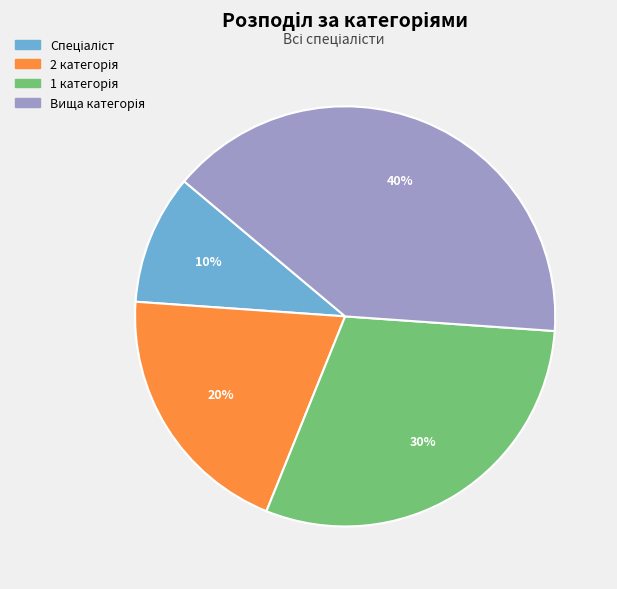

To the nearest percent, what is the average slice percentage?

25%